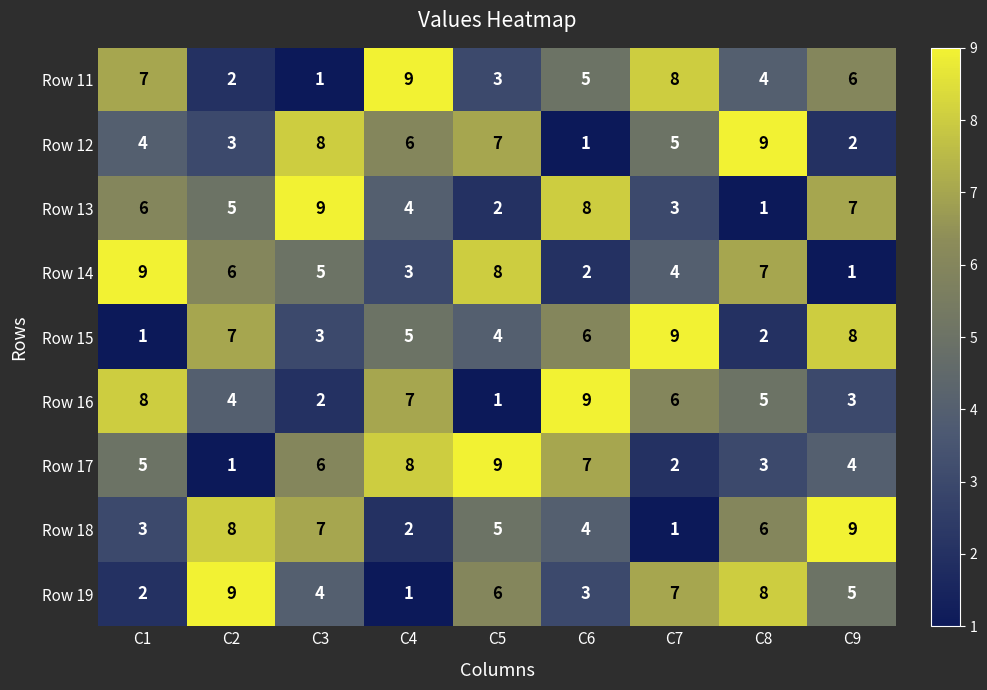

List the labels in order of Row 15 value, smallest first.

C1, C8, C3, C5, C4, C6, C2, C9, C7